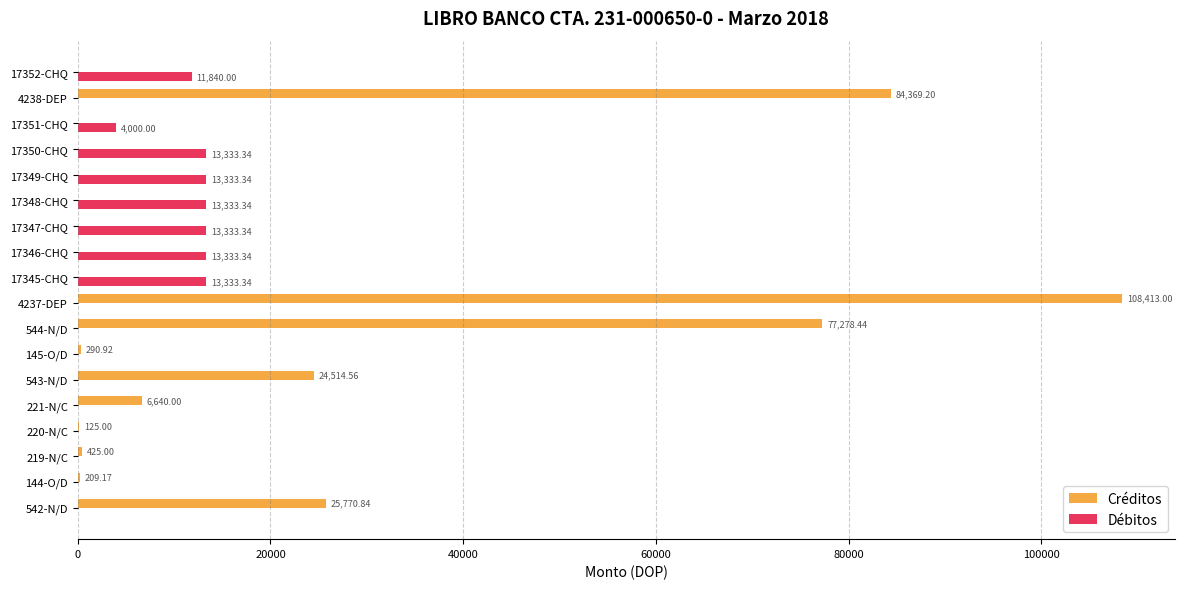

Between 221-N/C and 17348-CHQ, which series saw the biggest shift?

Débitos